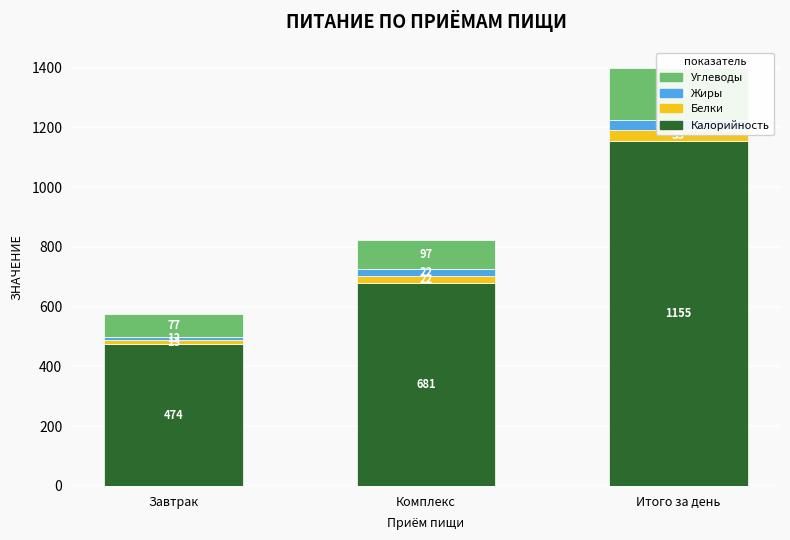

Which series has the largest total across all categories?

Калорийность